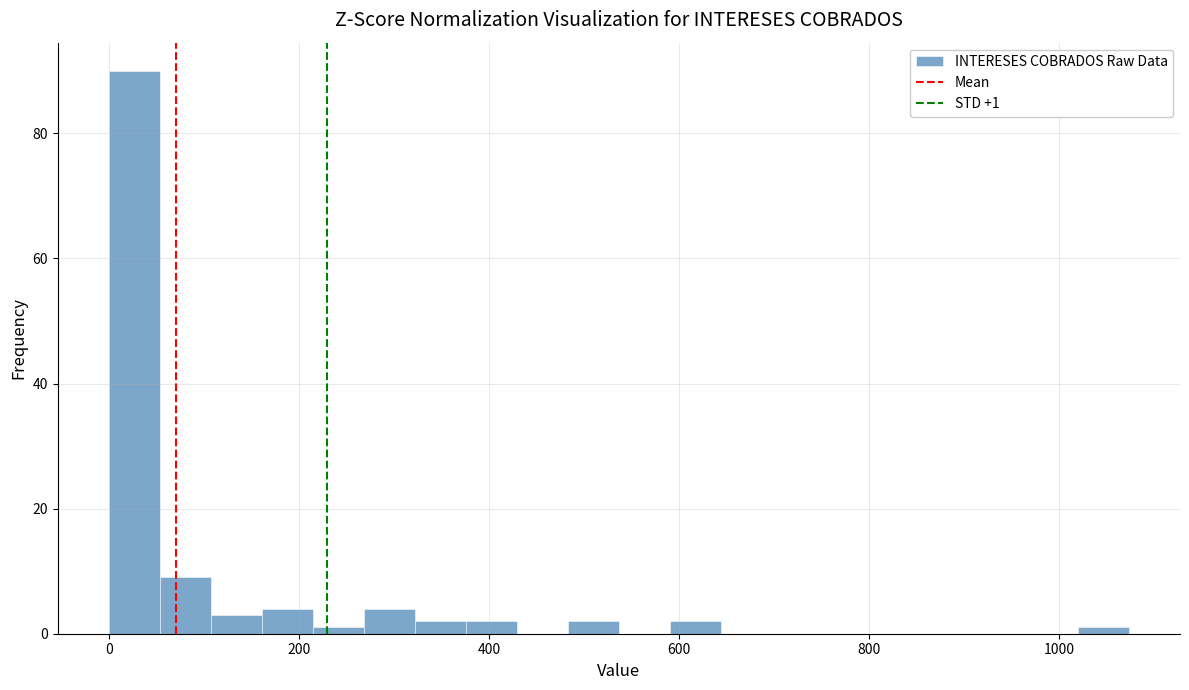

Around what value on the x-axis is the tallest bar? Give the approximate position of its centre, as read against the axis.

20